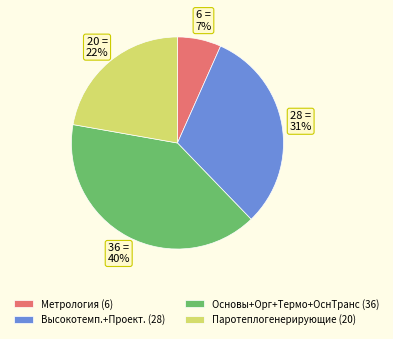

To the nearest percent, what percentage of the pie is Метрология (6)?

7%